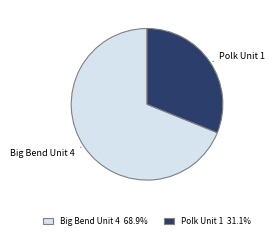

True or false: Big Bend Unit 4 accounts for 69% of the total.

True